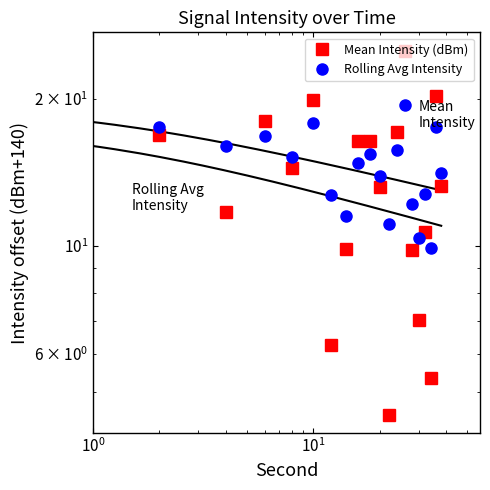

How many data points in Rolling Avg Intensity are less than 15?

10